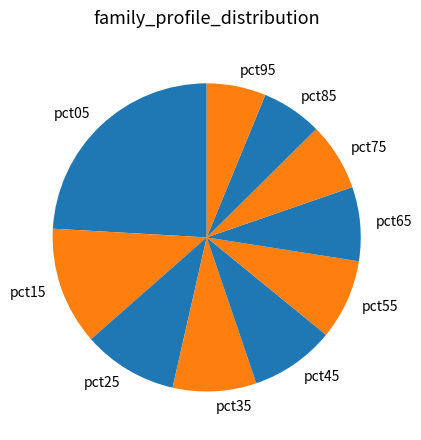

Which has a higher value, pct15 or pct95?

pct15